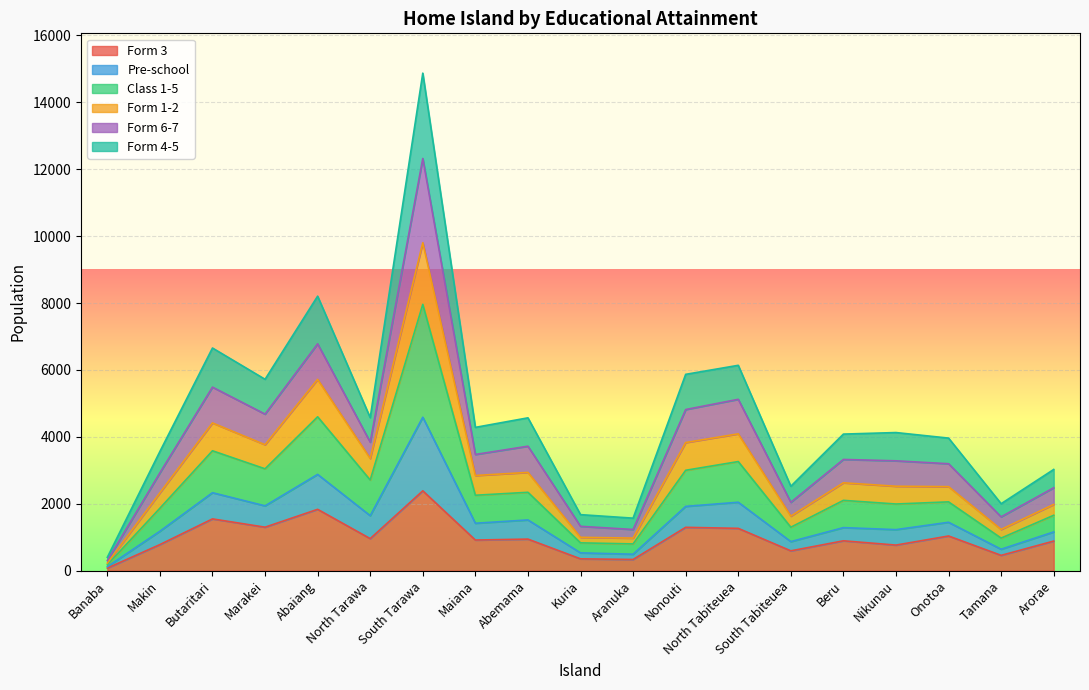

Is the value of Form 4-5 at Nonouti greater than the value of Class 1-5 at Kuria?

Yes